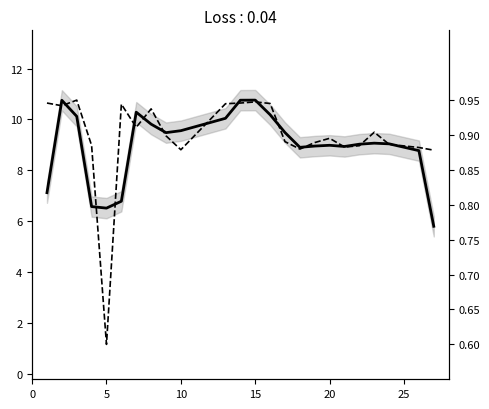

The value of Hours Worked at 8 is 3.9. True or false?

False